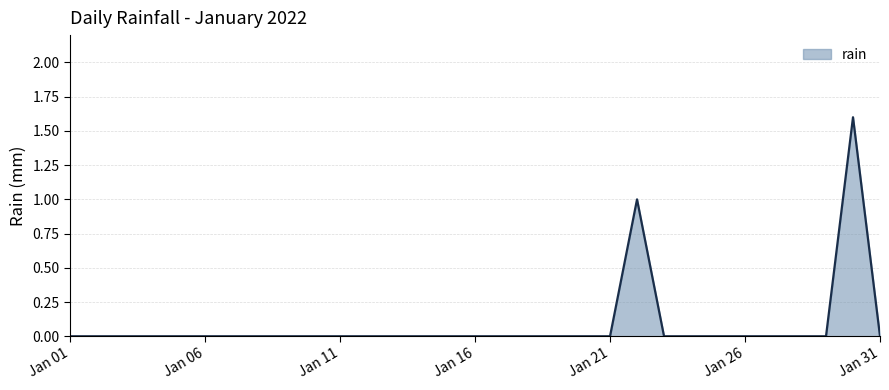

What is the difference between the maximum and minimum values?

1.6